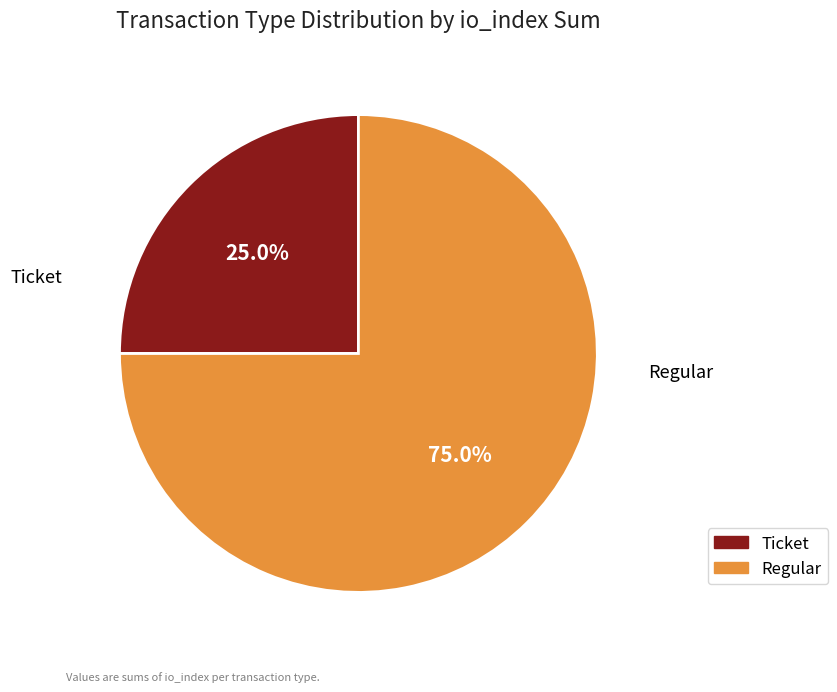

Count the number of slices in the pie.

2